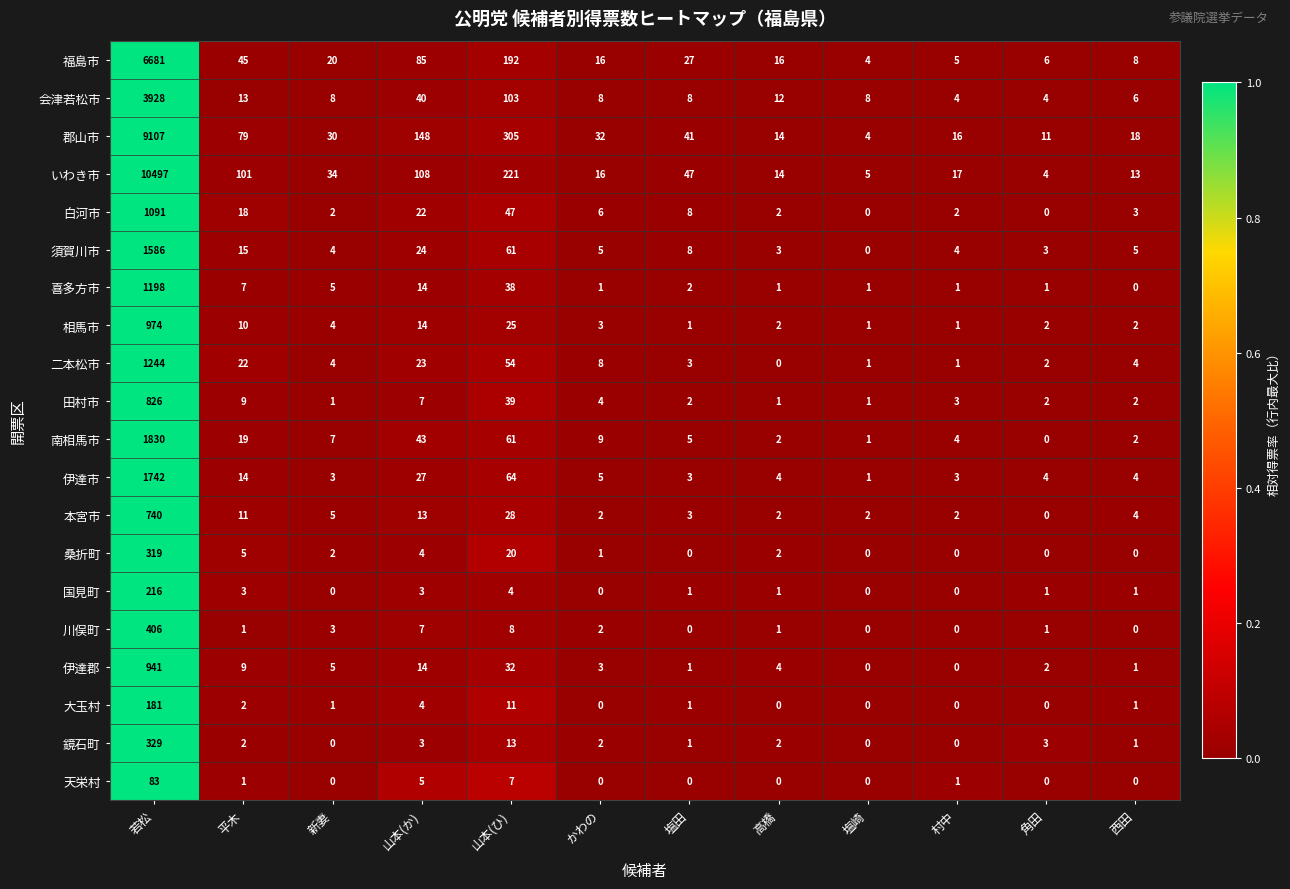

What is the average value of the いわき市 series?

923